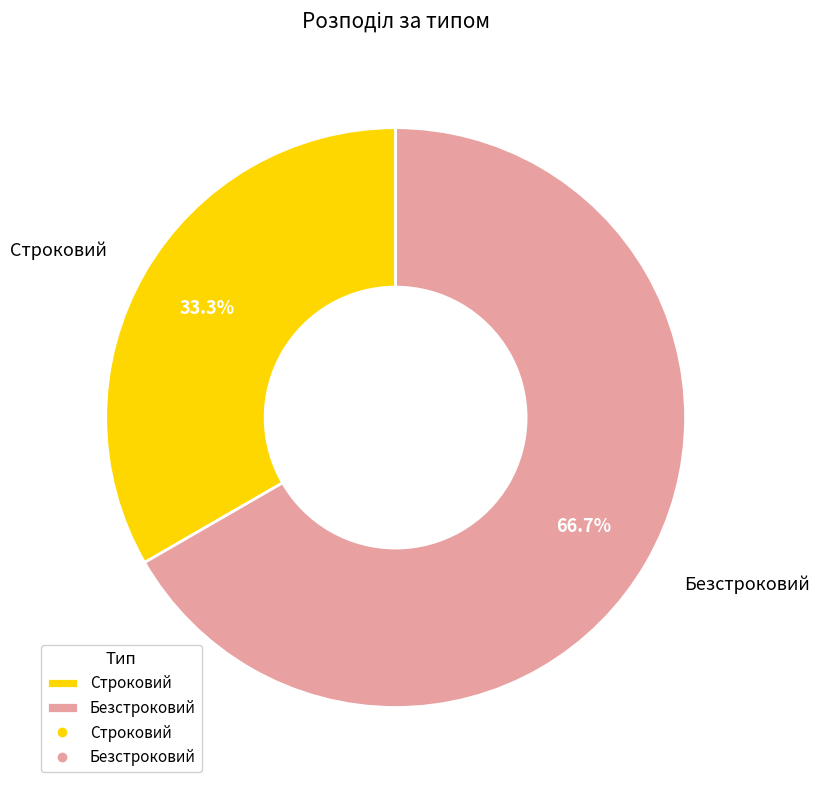

Rank the categories by value from highest to lowest.

Безстроковий, Строковий